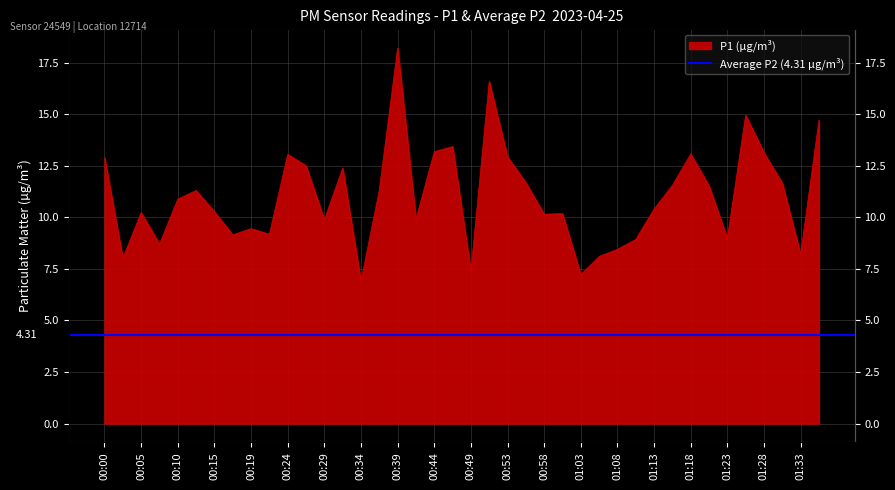

What is the ratio of the value at 00:34 to the value at 01:15?

0.6